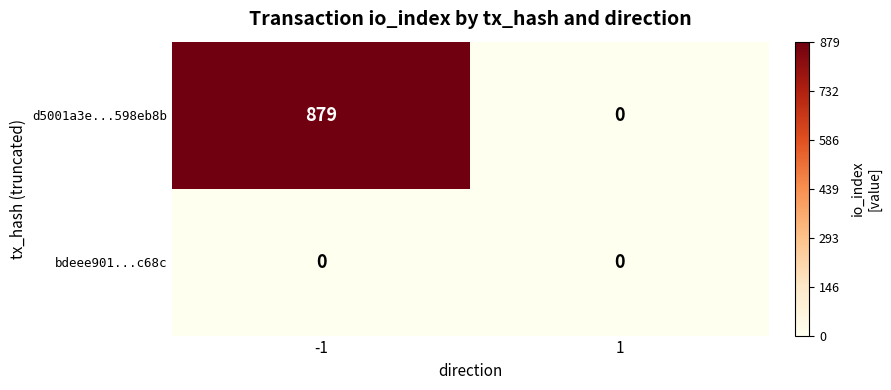

Rank the series by their average value, from lowest to highest.

bdeee901...c68c, d5001a3e...598eb8b